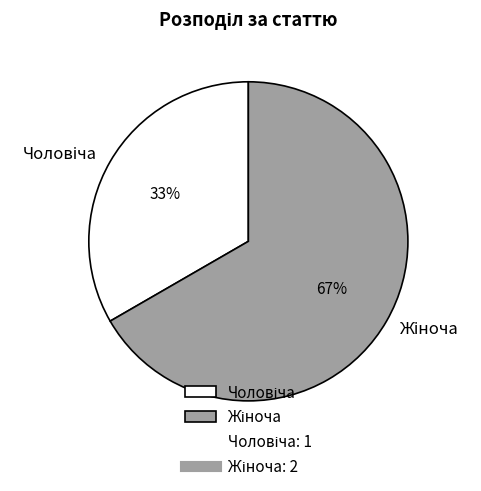

To the nearest percent, what is the average slice percentage?

50%